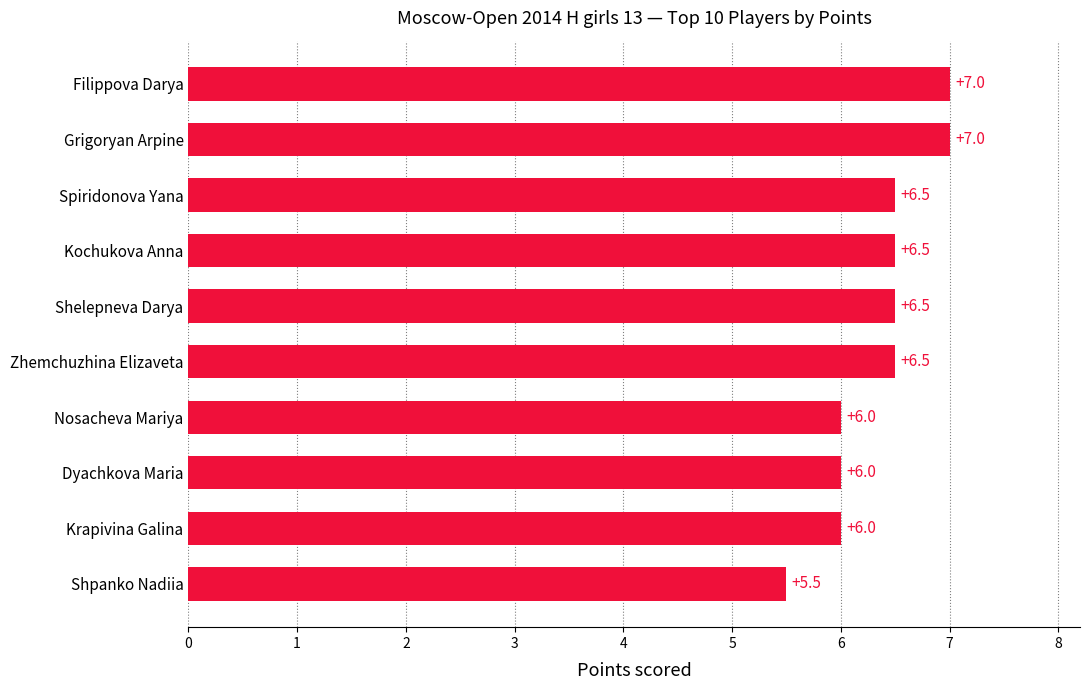

Reading bottom to top, extract all data points from this chart.

Shpanko Nadiia=5.5	Krapivina Galina=6.0	Dyachkova Maria=6.0	Nosacheva Mariya=6.0	Zhemchuzhina Elizaveta=6.5	Shelepneva Darya=6.5	Kochukova Anna=6.5	Spiridonova Yana=6.5	Grigoryan Arpine=7.0	Filippova Darya=7.0